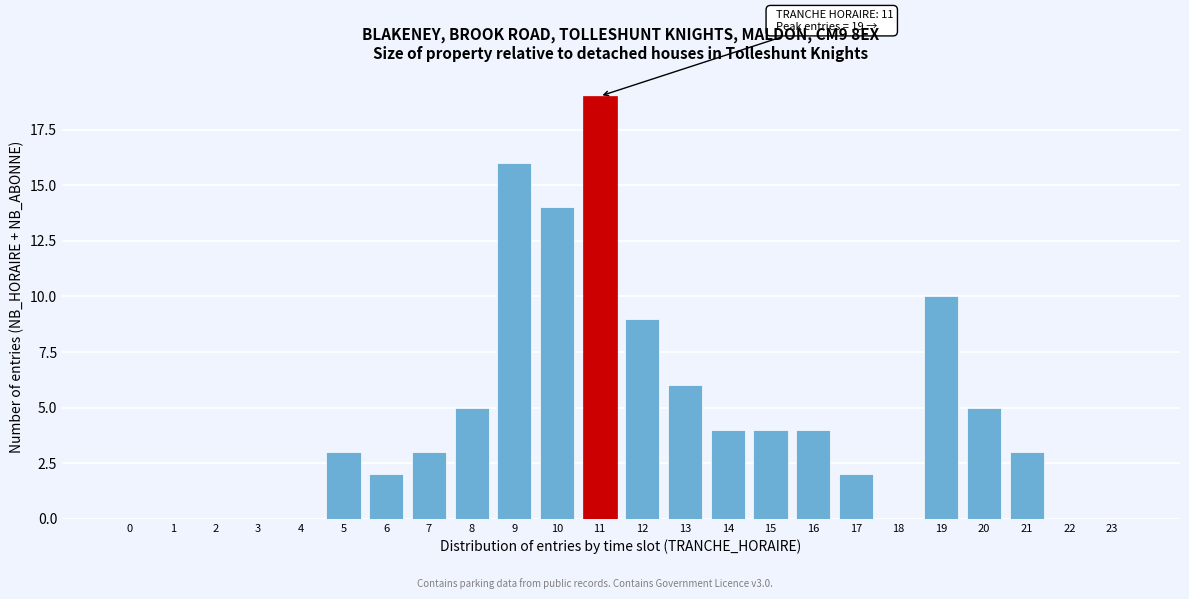

Reading right to left, what are all the values shown in this chart?

23=0	22=0	21=3	20=5	19=10	18=0	17=2	16=4	15=4	14=4	13=6	12=9	11=19	10=14	9=16	8=5	7=3	6=2	5=3	4=0	3=0	2=0	1=0	0=0